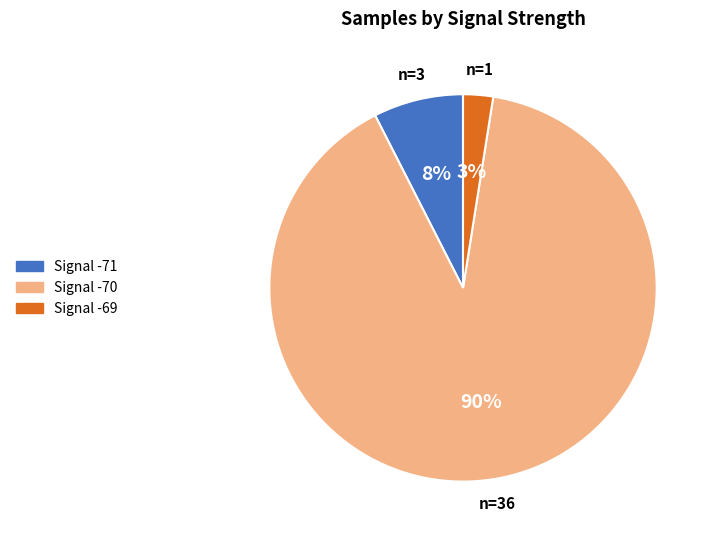

Between Signal -71 and Signal -70, which is larger?

Signal -70